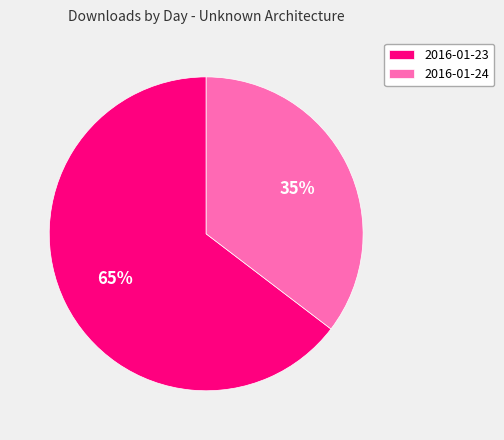

How many segments does this pie chart have?

2